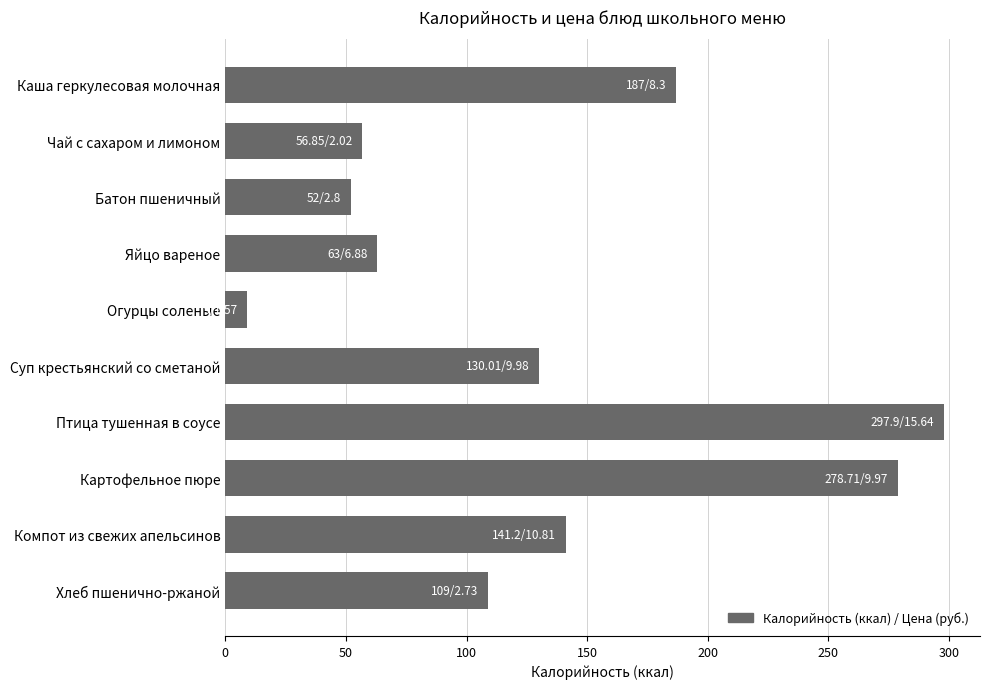

What is the sum of all values?

1324.7